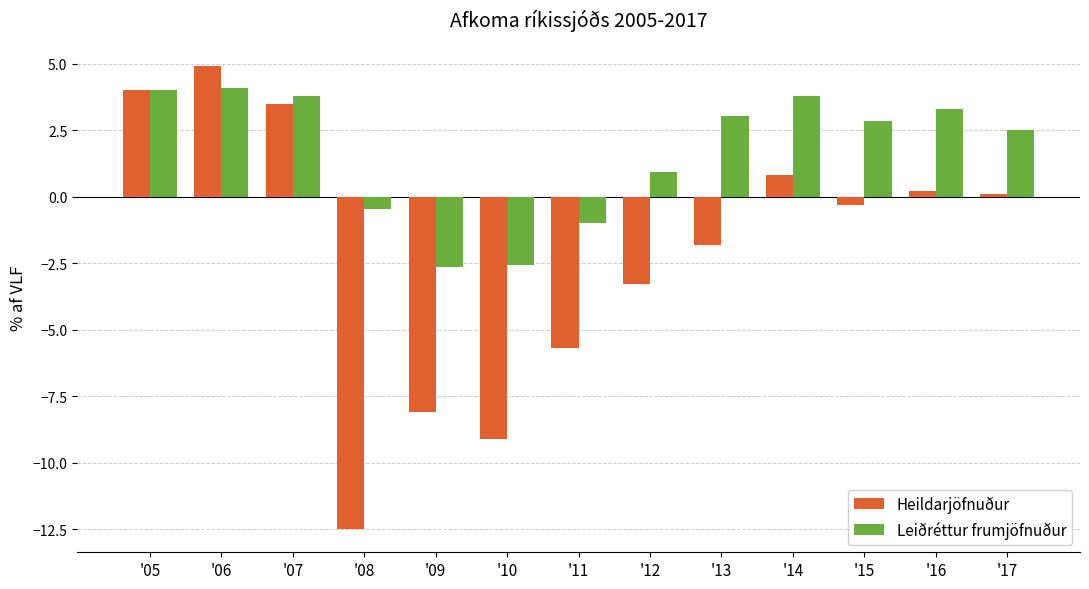

What is the maximum value for Heildarjöfnuður?

4.9